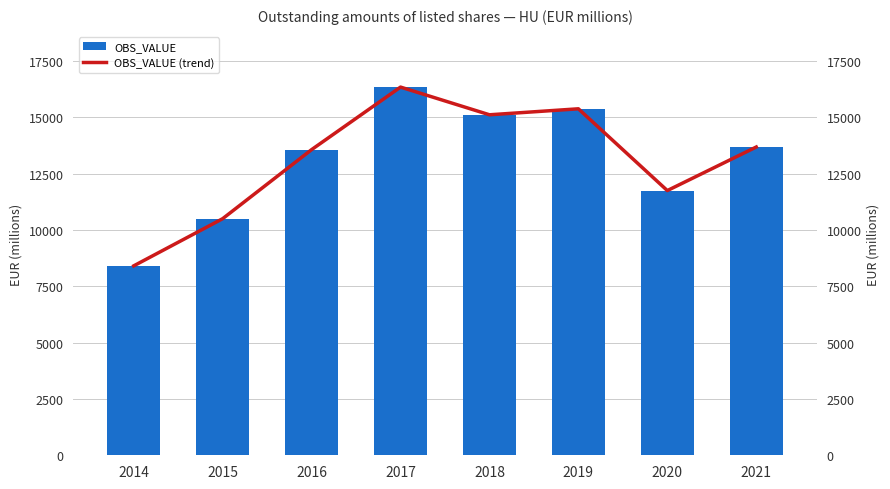

The OBS_VALUE series shows 6517.1 at 2020. True or false?

False